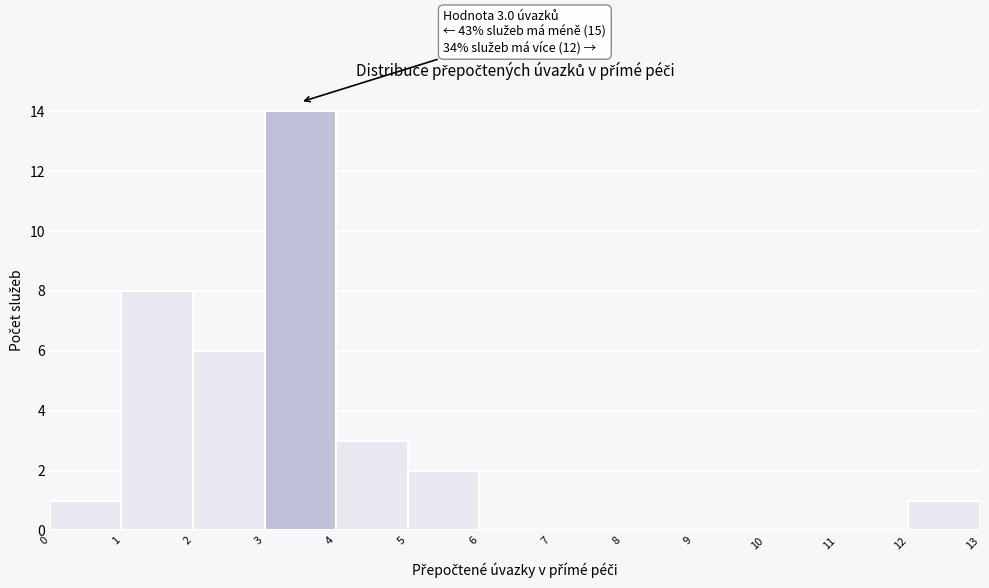

Over which range of the x-axis is the bar tallest?

3 to 4